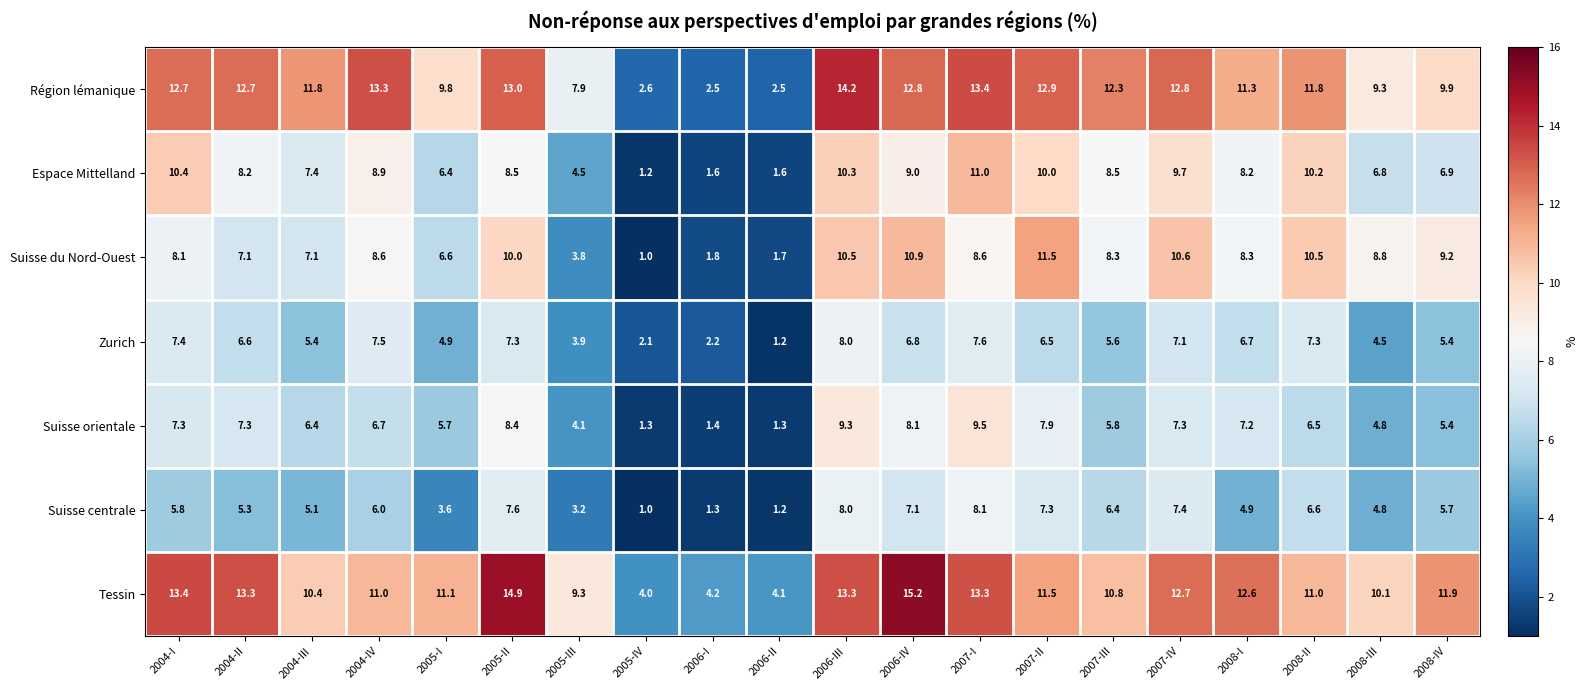

What is the maximum value shown in the chart?

15.2